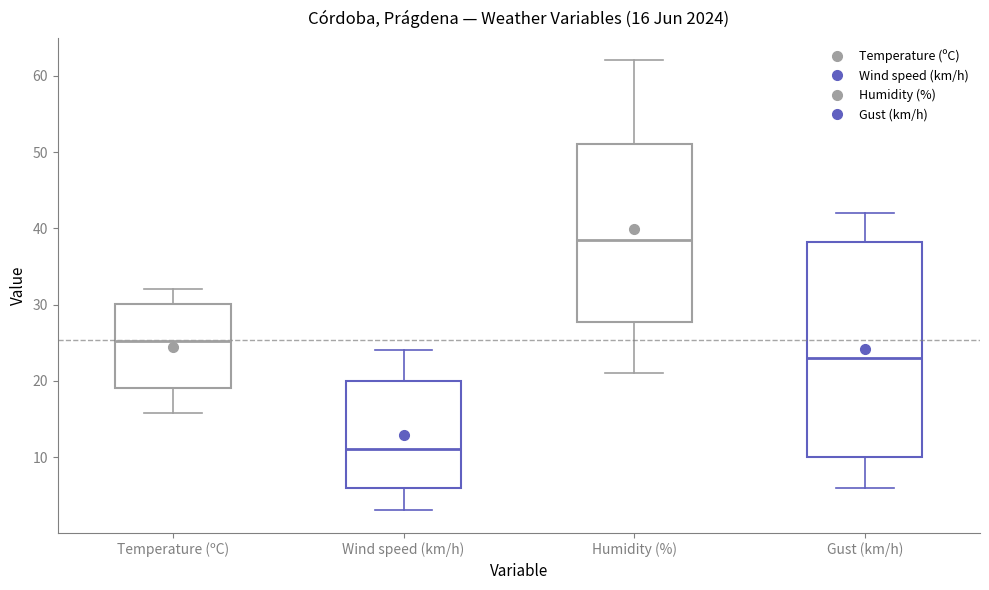

Which box has the highest median line?

Humidity (%)